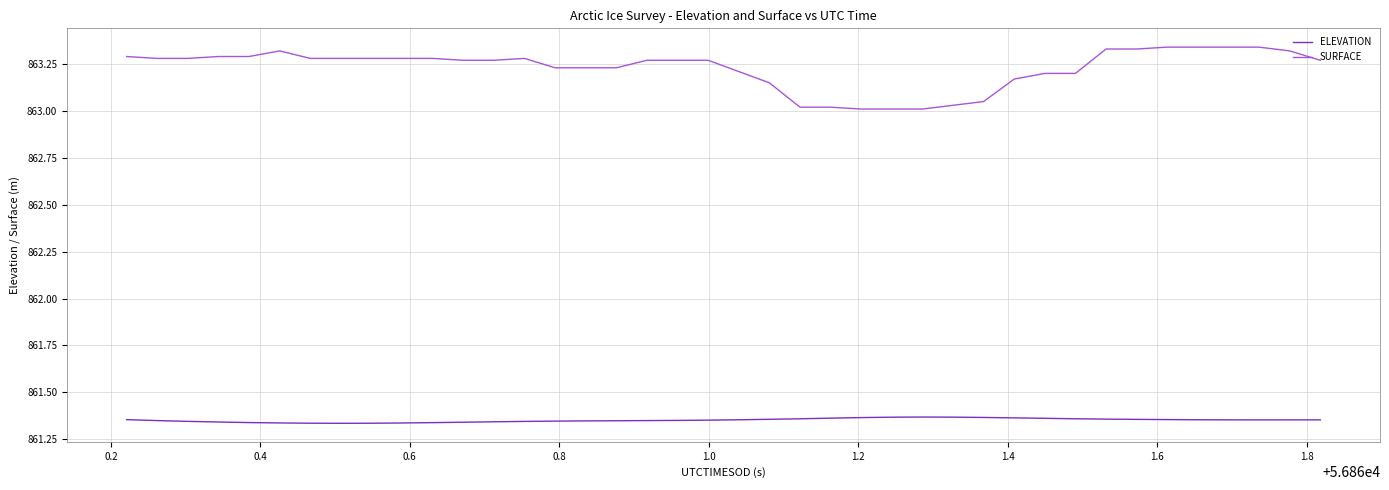

True or false: SURFACE and ELEVATION intersect in this chart.

False